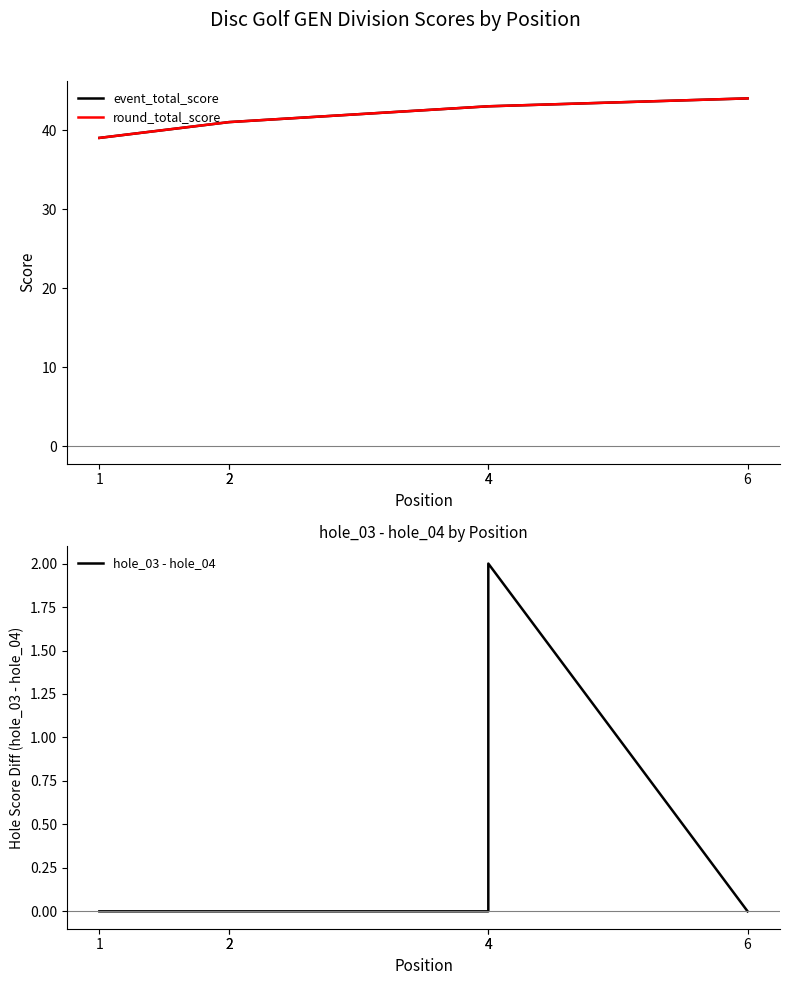

What is the average value of the round_total_score series?

42